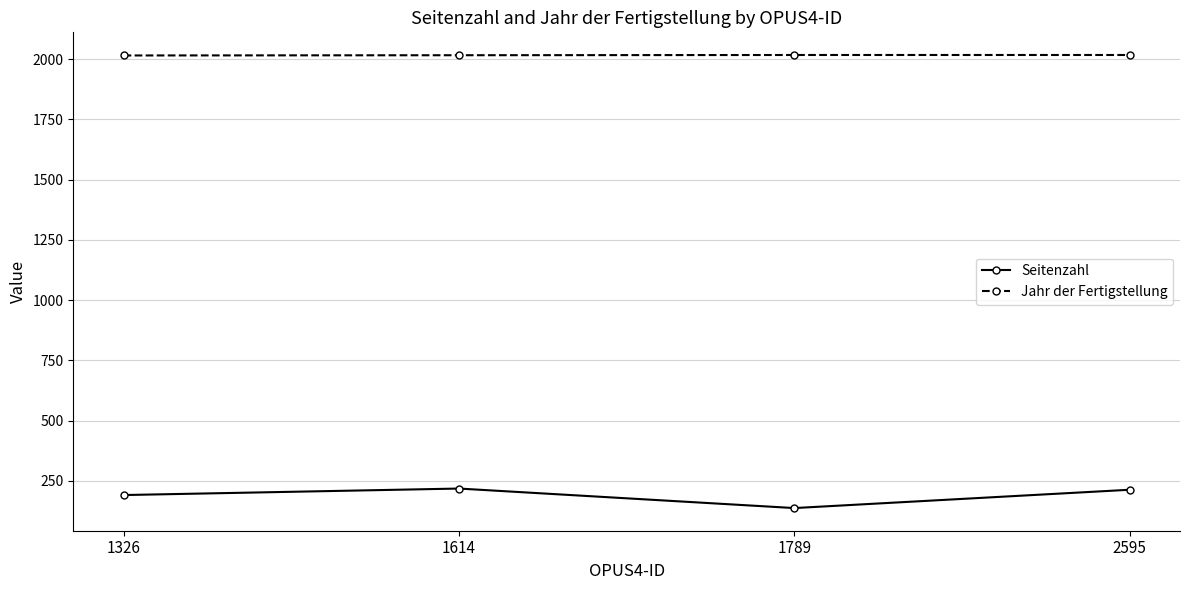

Is it true that Seitenzahl equals 301 at 1614?

False